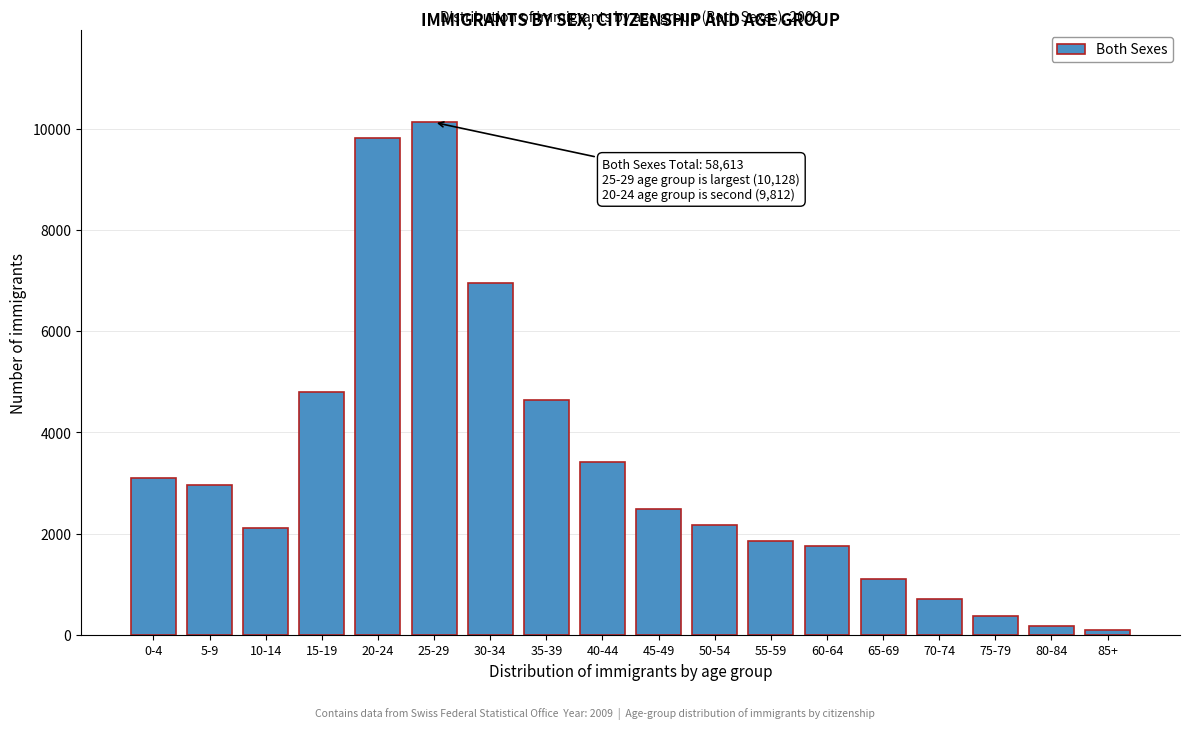

Reading left to right, extract all data points from this chart.

0-4=3094	5-9=2966	10-14=2109	15-19=4795	20-24=9812	25-29=10128	30-34=6959	35-39=4639	40-44=3414	45-49=2490	50-54=2162	55-59=1862	60-64=1746	65-69=1103	70-74=697	75-79=376	80-84=165	85+=96